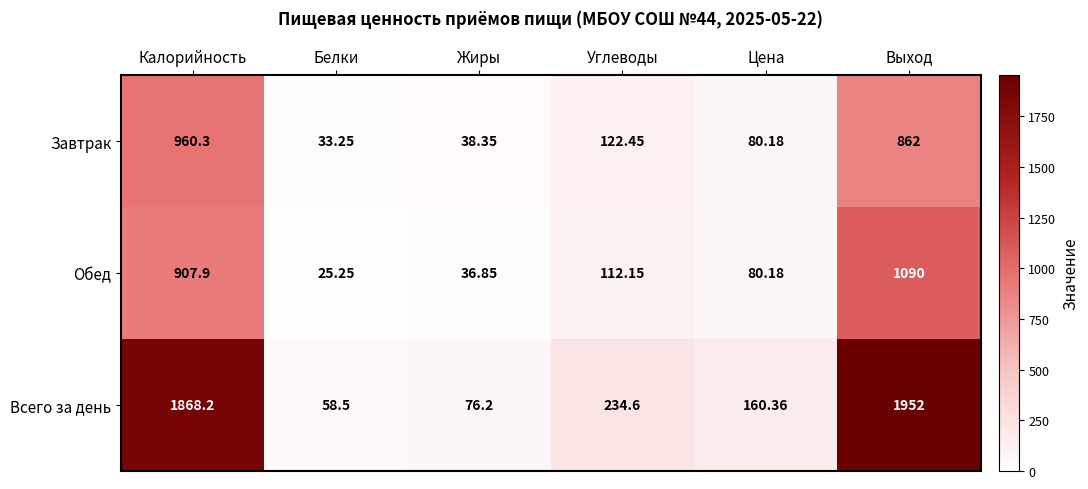

What is the difference between the highest and lowest values at Выход?

1090.0